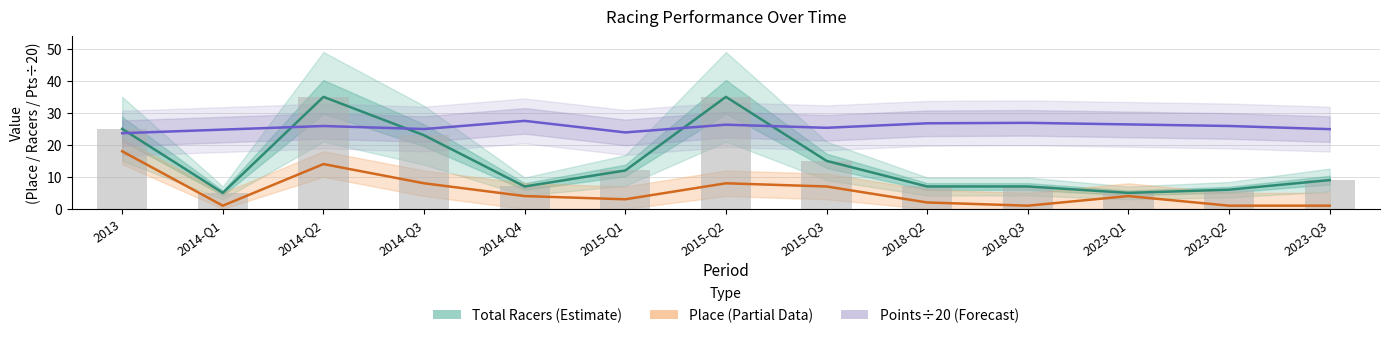

What is the value of the place bar at the 12th from the left?

1